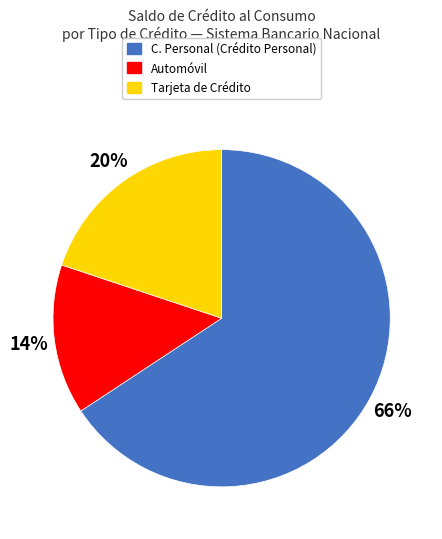

To the nearest percent, what is the average slice percentage?

33%